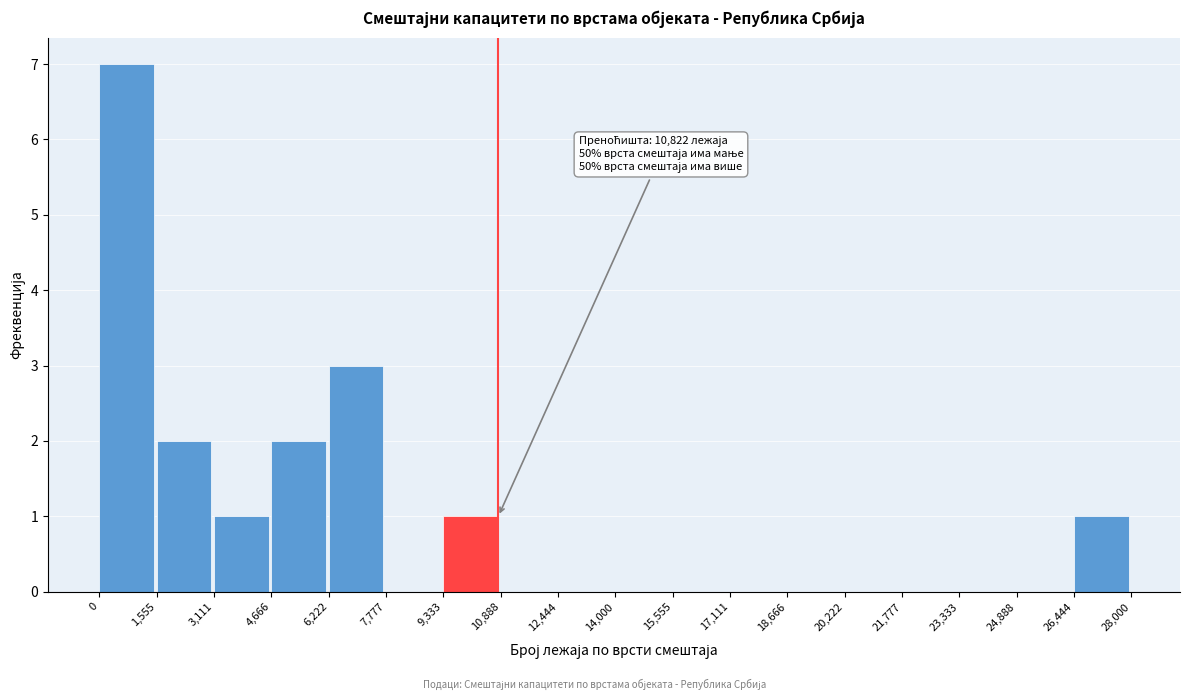

Which range on the x-axis has the tallest bar?

0 to 1,555